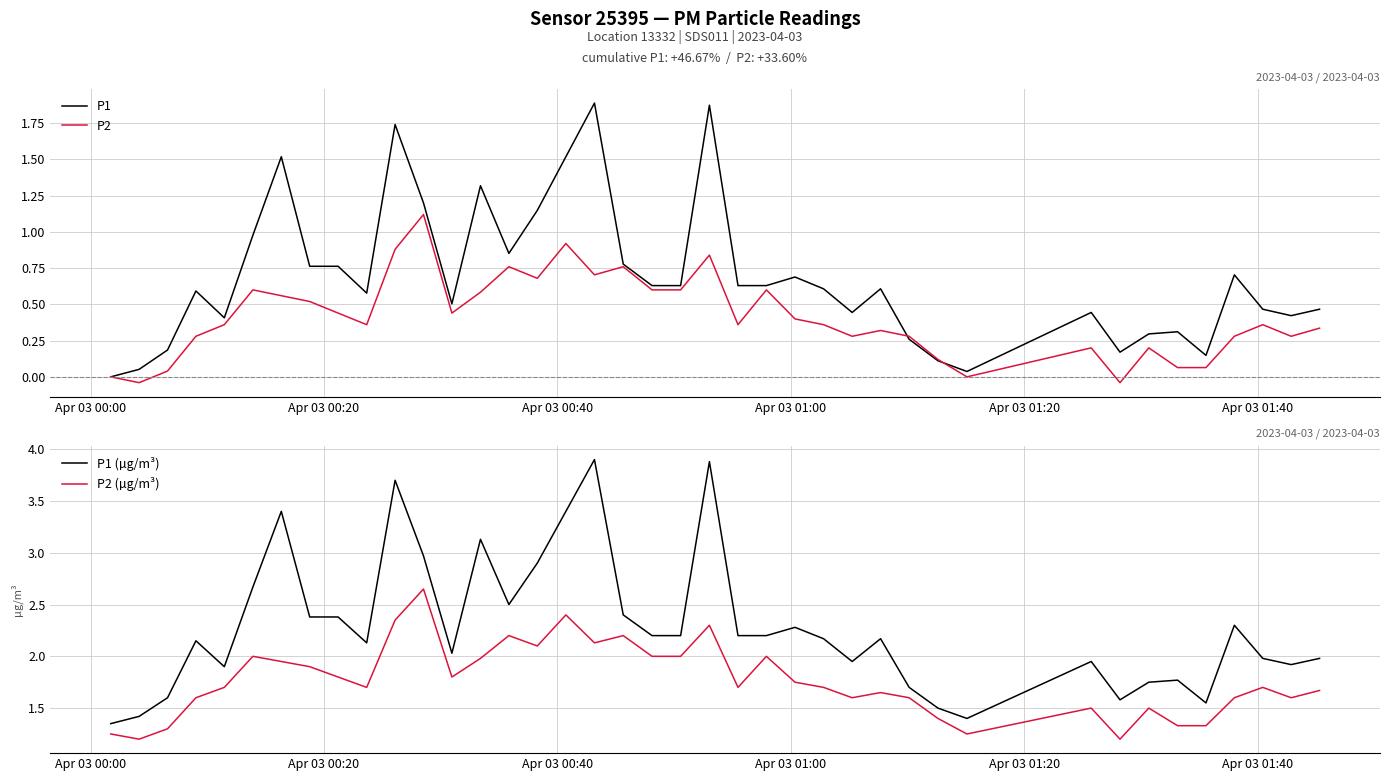

What is the average value of the P2 (µg/m³) series?

1.8